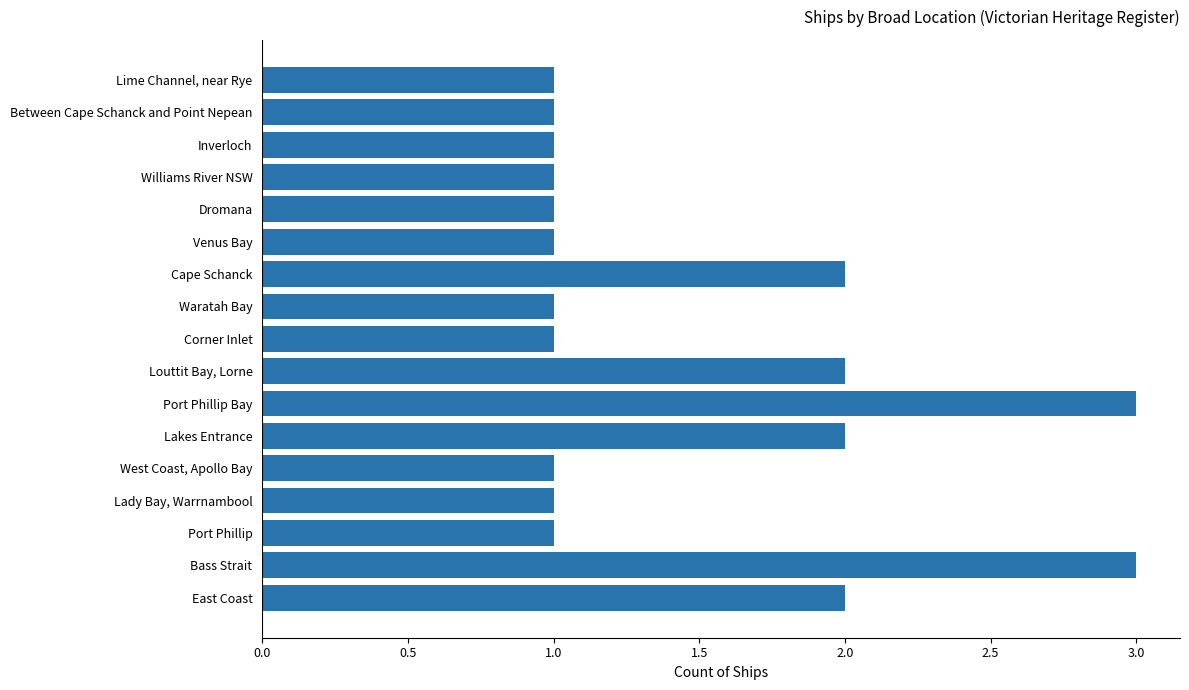

Approximately how many times larger is the value at Inverloch compared to Corner Inlet?

1.0